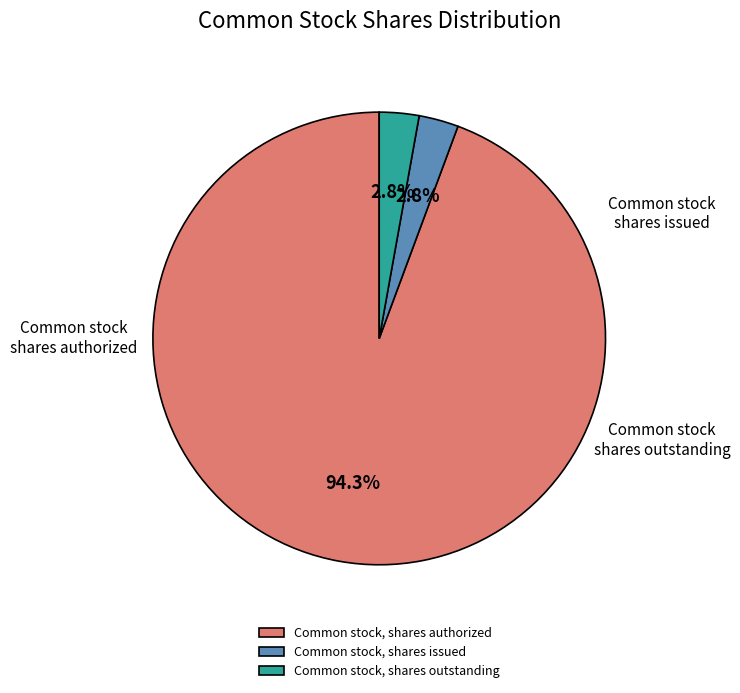

The Common stock, shares outstanding slice represents 18% of the pie. True or false?

False